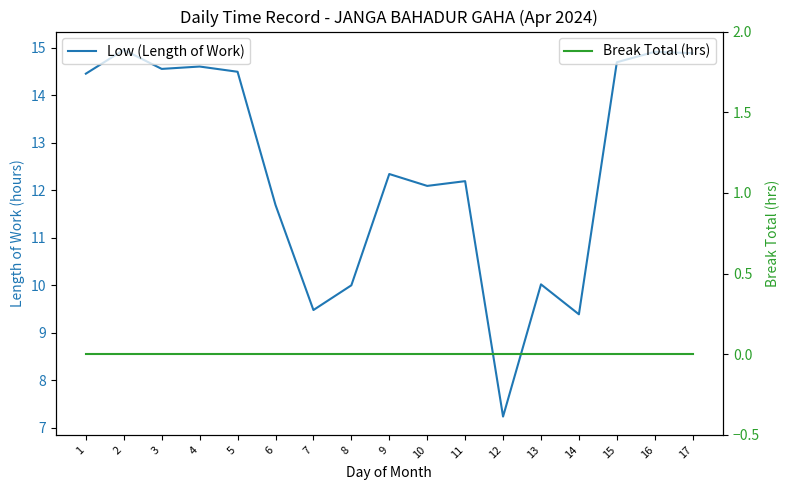

How many lines are shown in the chart?

2